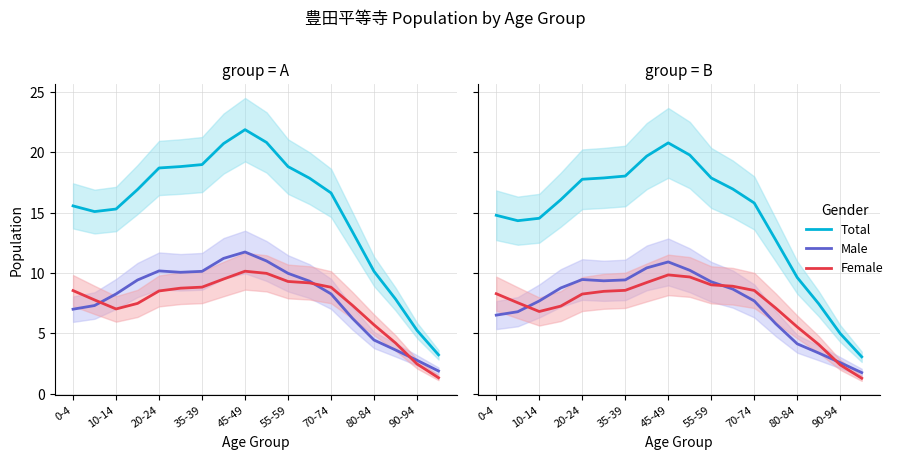

The Female series shows 4.1 at 15. True or false?

True